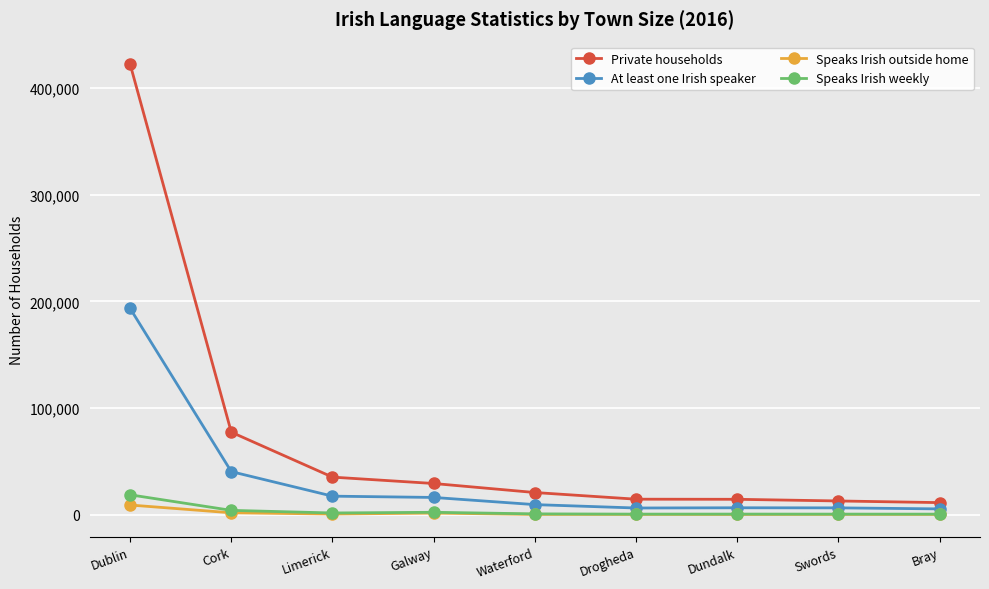

How many lines are shown in the chart?

4